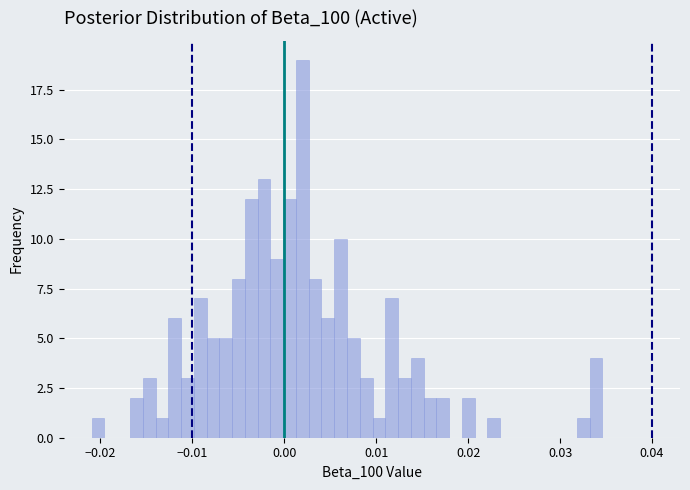

Read against the x-axis, roughly where is the centre of the tallest bar?

0.002